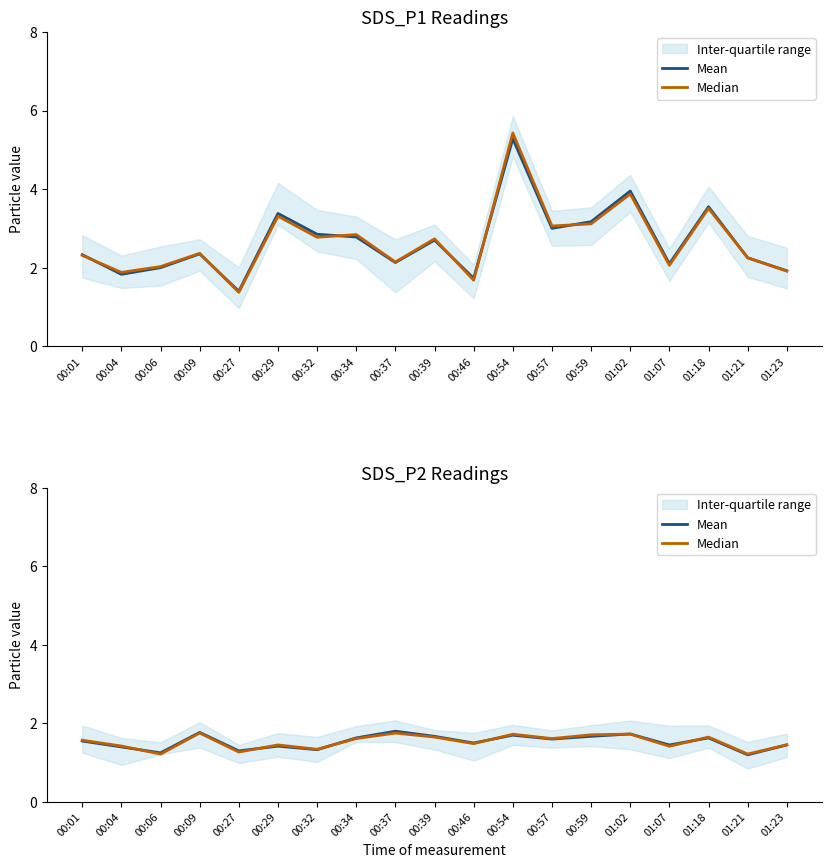

At which category is the sum across all series the highest?

00:37